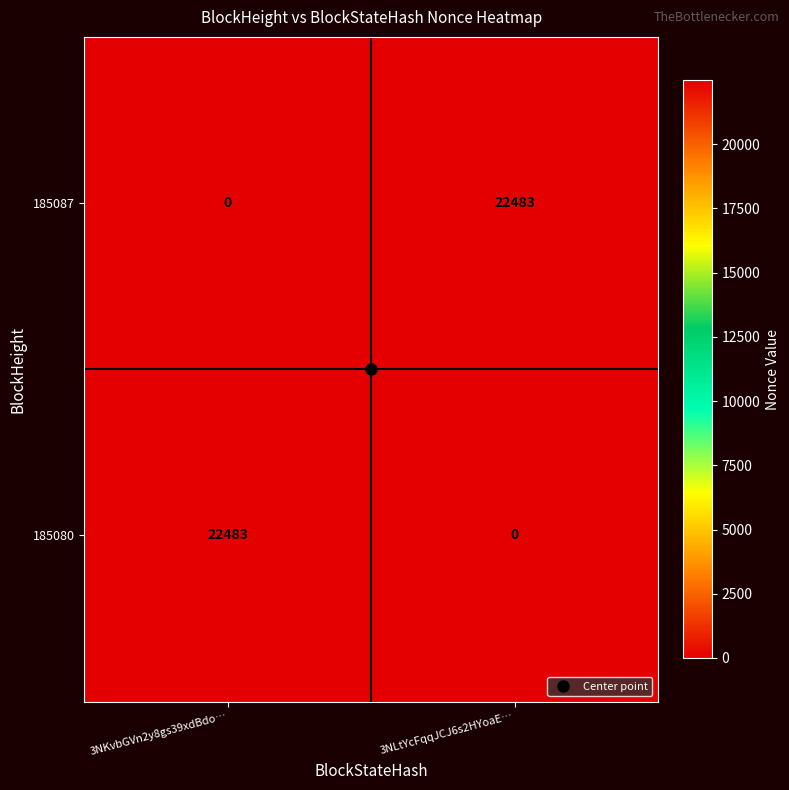

The value of 185080 at 3NLtYcFqqJCJ6s2HYoaE… is -13182. True or false?

False